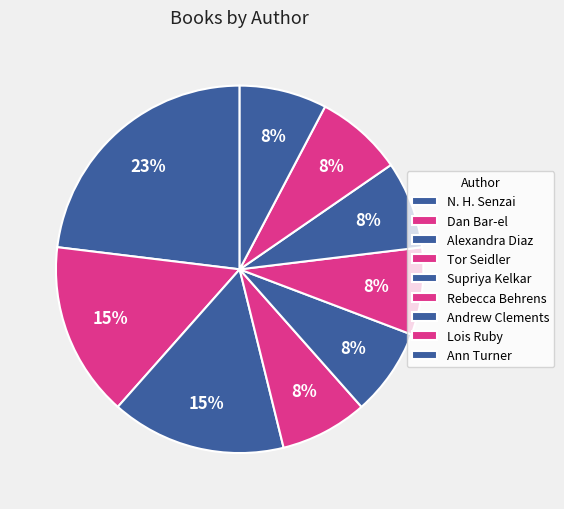

How many slices are in this pie chart?

9